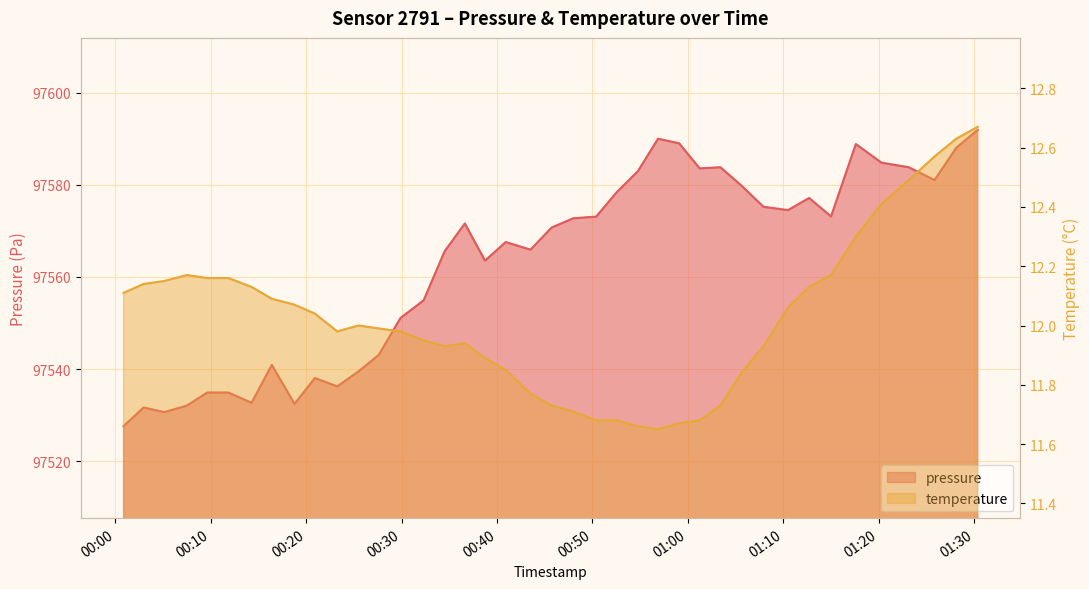

What is the minimum value for temperature?

11.7